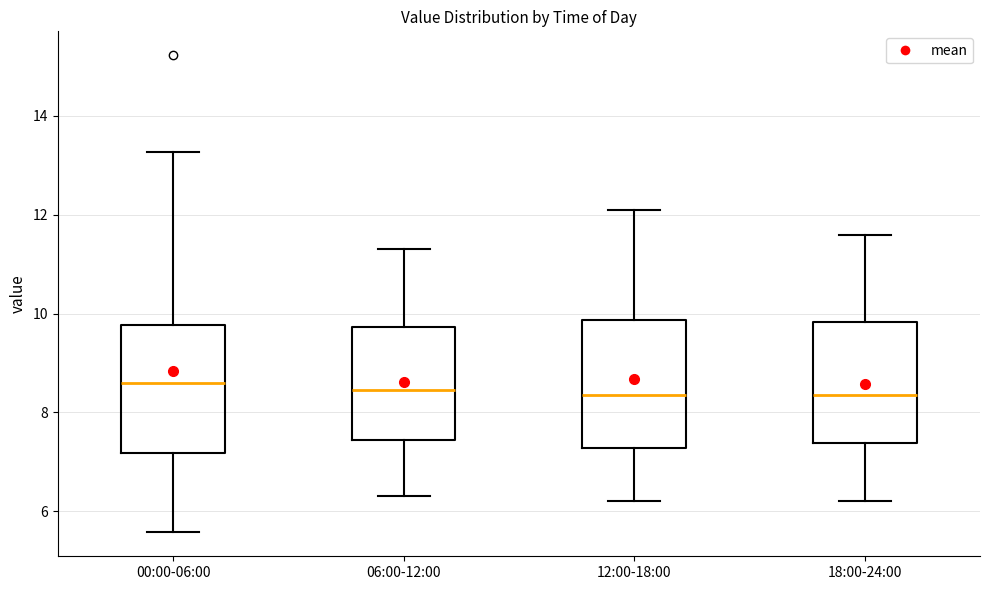

Reading left to right, read every box against the y-axis: the position of its median line, the range the box covers, and the ends of its whiskers. The values are not printed on the chart, so give them approximately, as read against the axis.

00:00-06:00: median 8.6, box 7.2 to 9.8, whiskers 5.6 to 13.2
06:00-12:00: median 8.4, box 7.4 to 9.8, whiskers 6.4 to 11.4
12:00-18:00: median 8.4, box 7.2 to 9.8, whiskers 6.2 to 12.2
18:00-24:00: median 8.4, box 7.4 to 9.8, whiskers 6.2 to 11.6